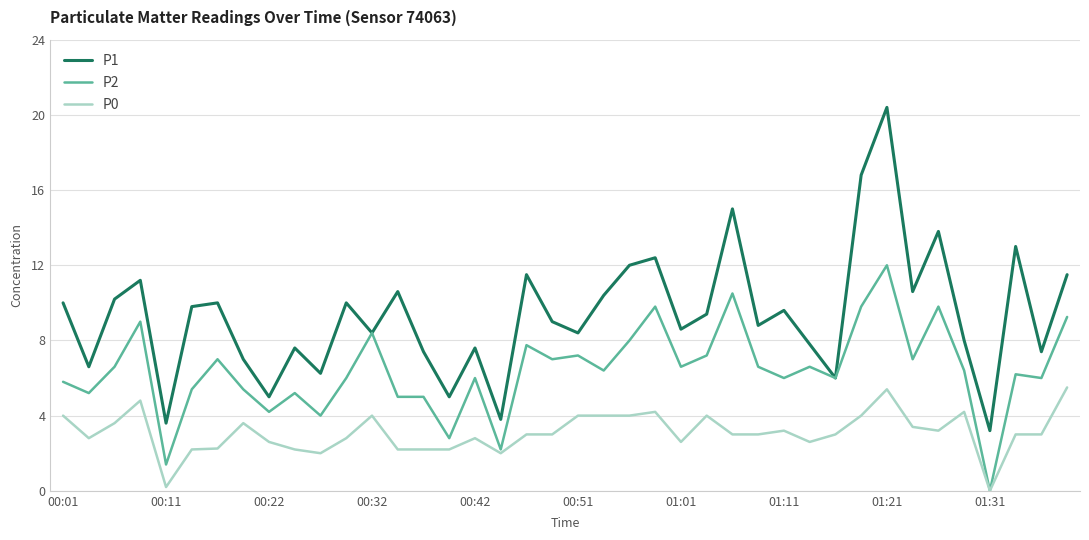

True or false: P0 and P1 intersect in this chart.

False